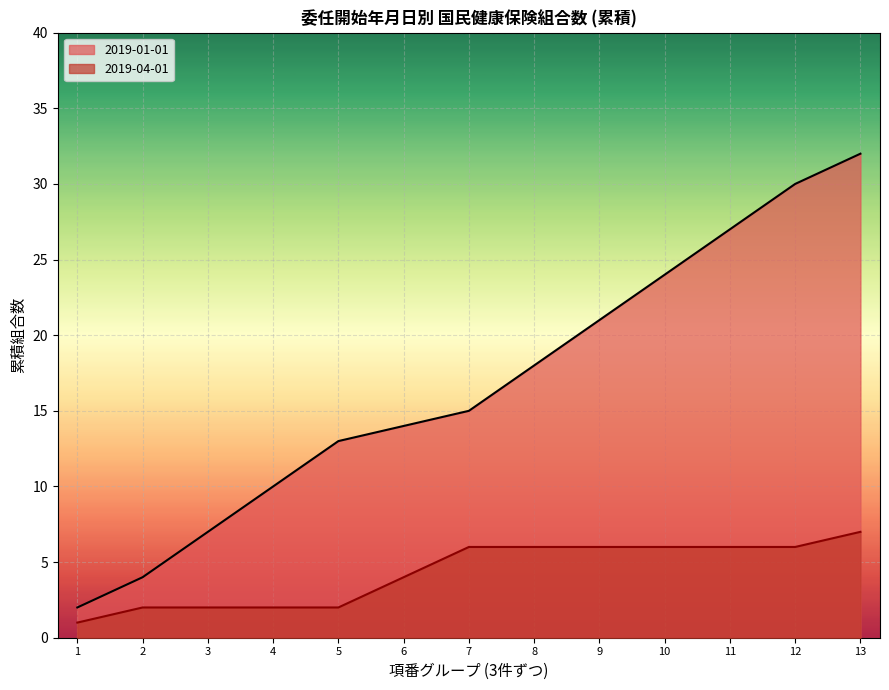

Between 7 and 10, which series saw the biggest shift?

2019-01-01